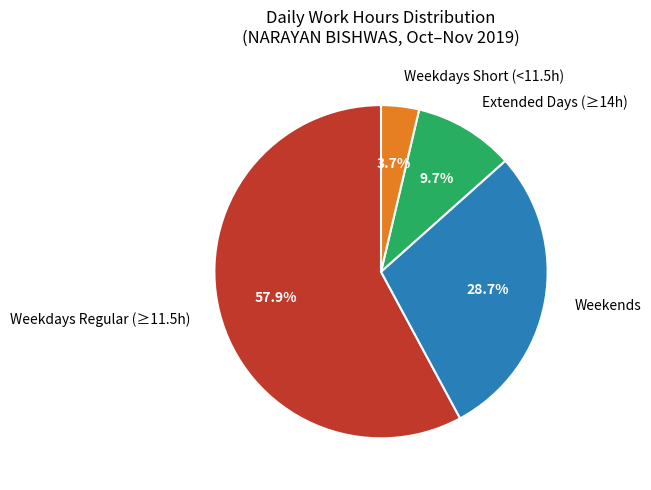

How many segments does this pie chart have?

4